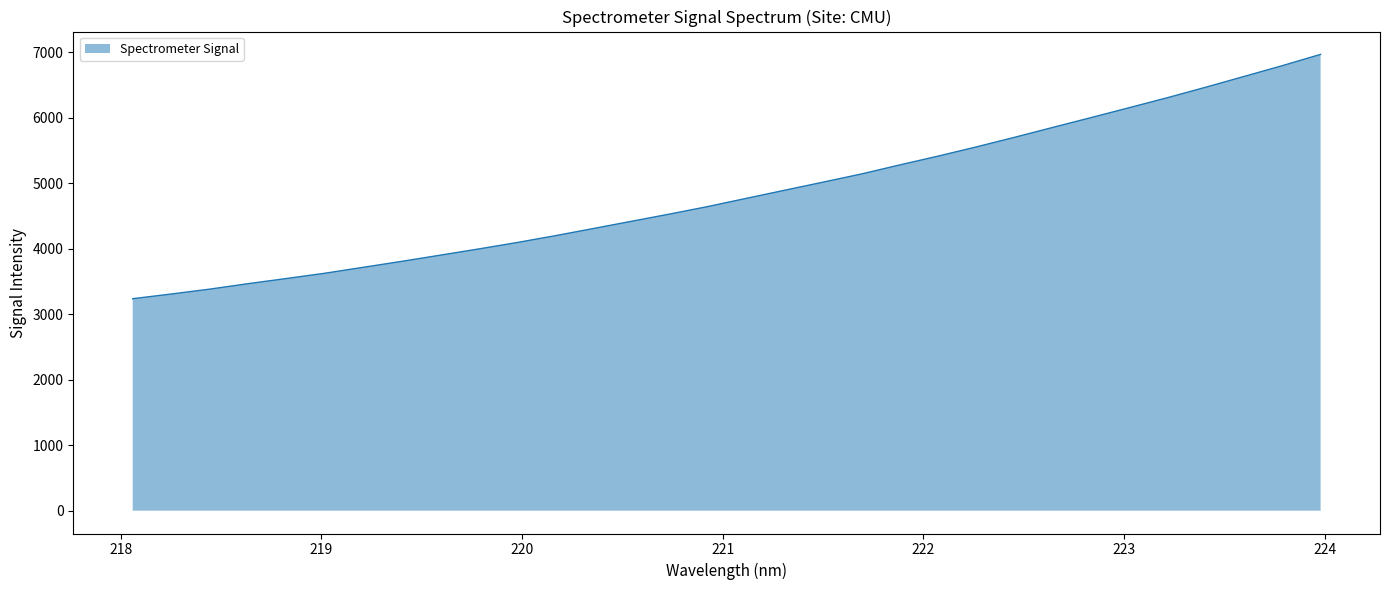

What is the maximum value shown in the chart?

6966.4